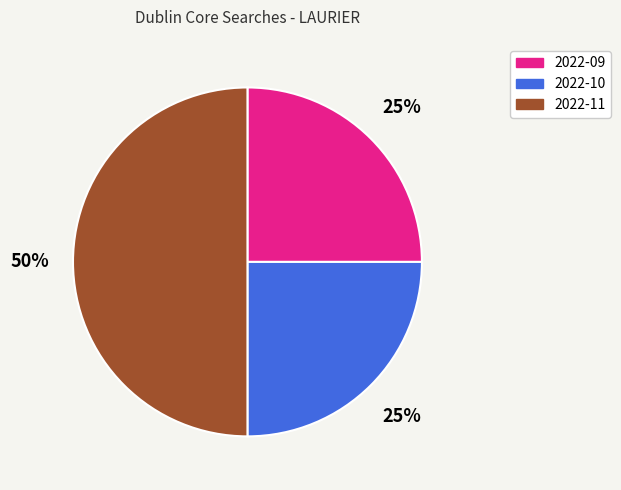

Which slice is the largest?

2022-11